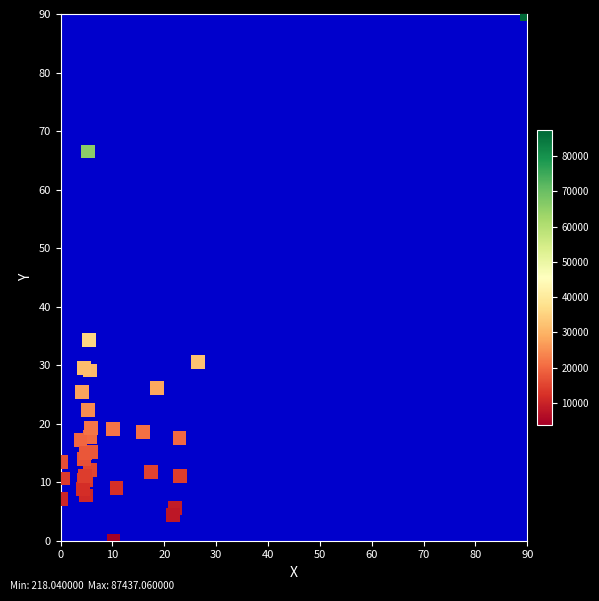

What Y value in the scatter plot is closest to 45?

34.4